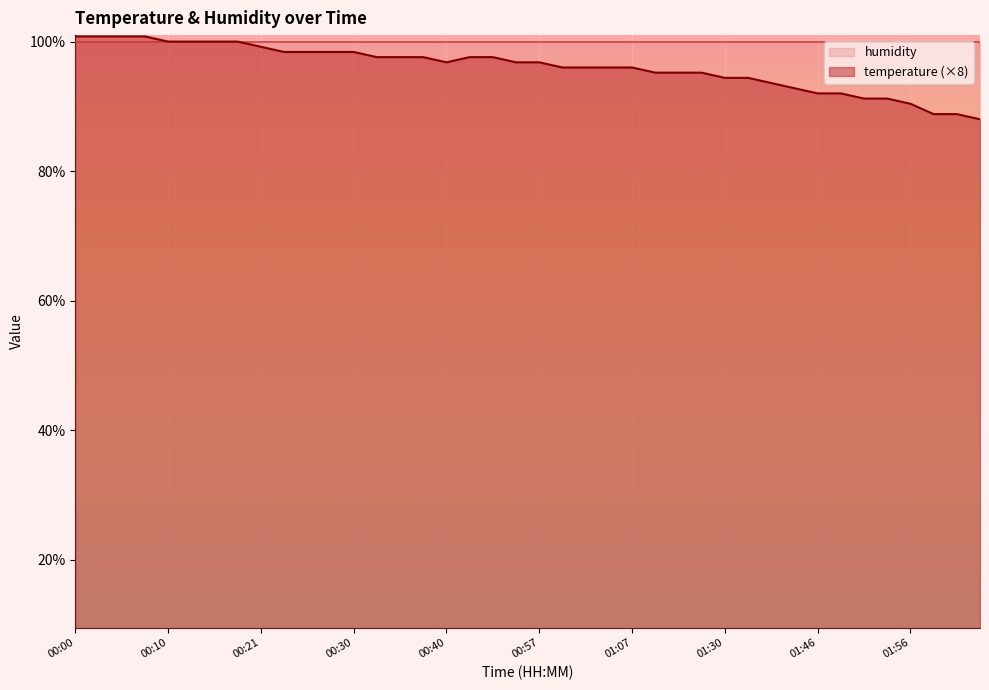

Is it true that the value at 01:49 is 124.7?

False